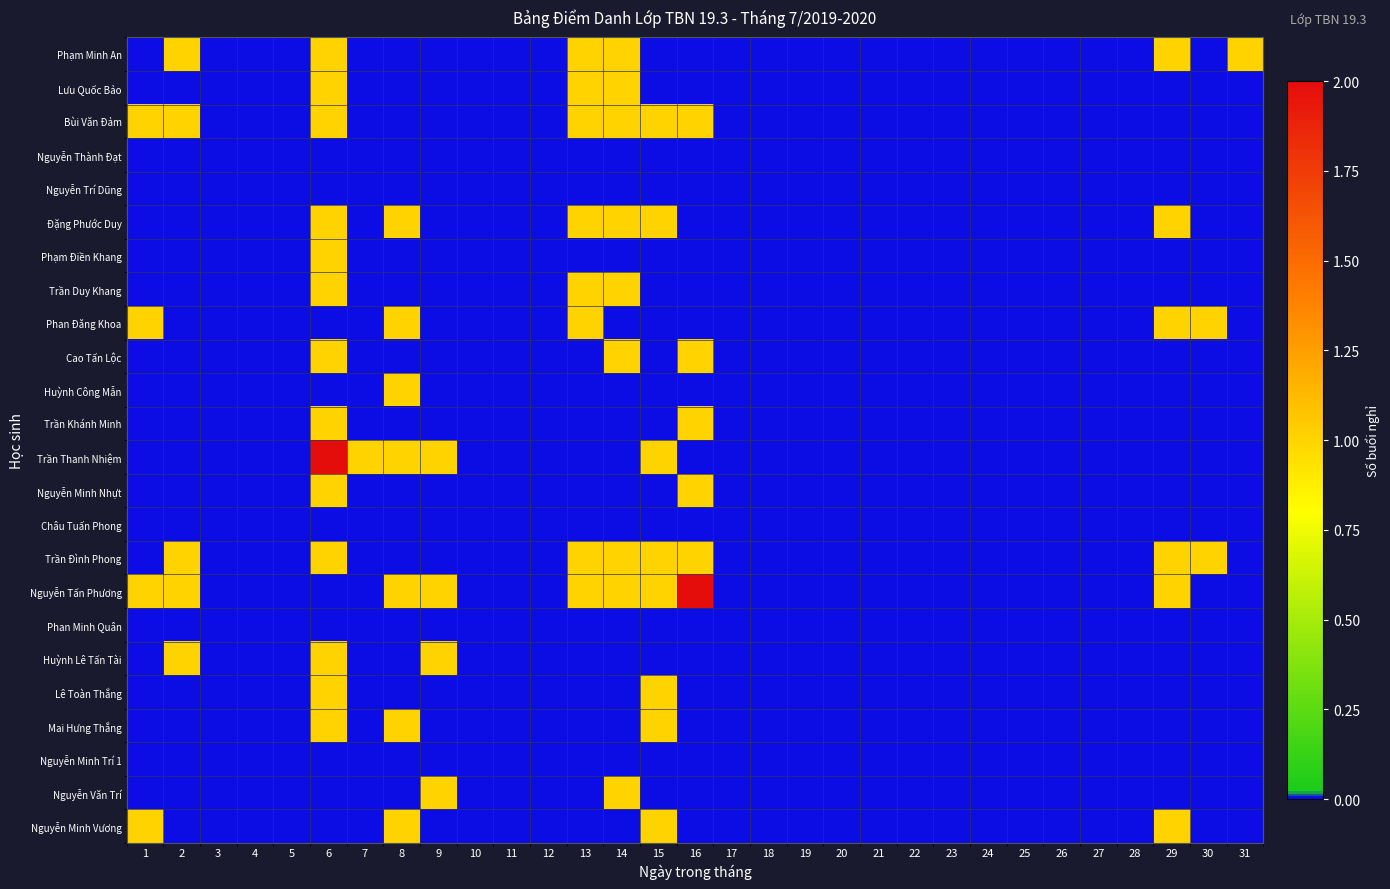

At which category is the sum across all series the highest?

6